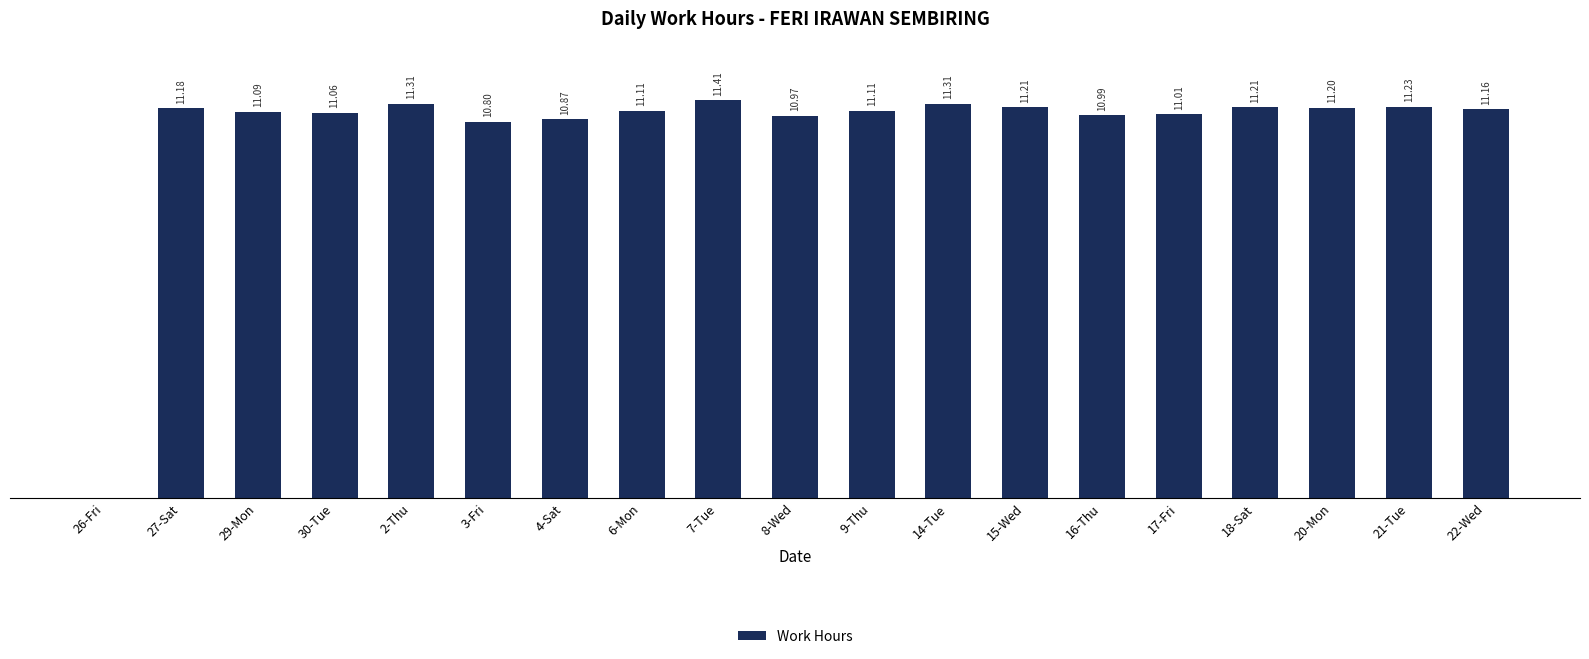

Which has a higher value, 9-Thu or 27-Sat?

27-Sat